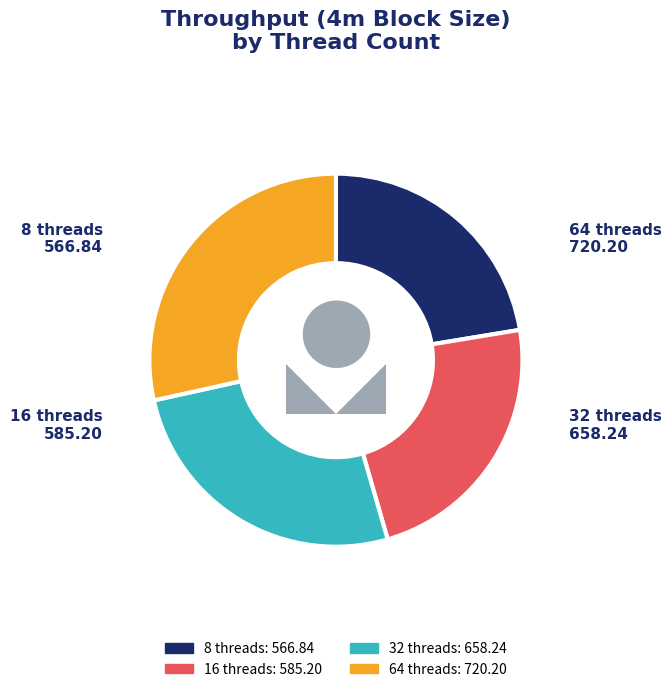

Is it true that 8 threads is 16% of the pie?

False